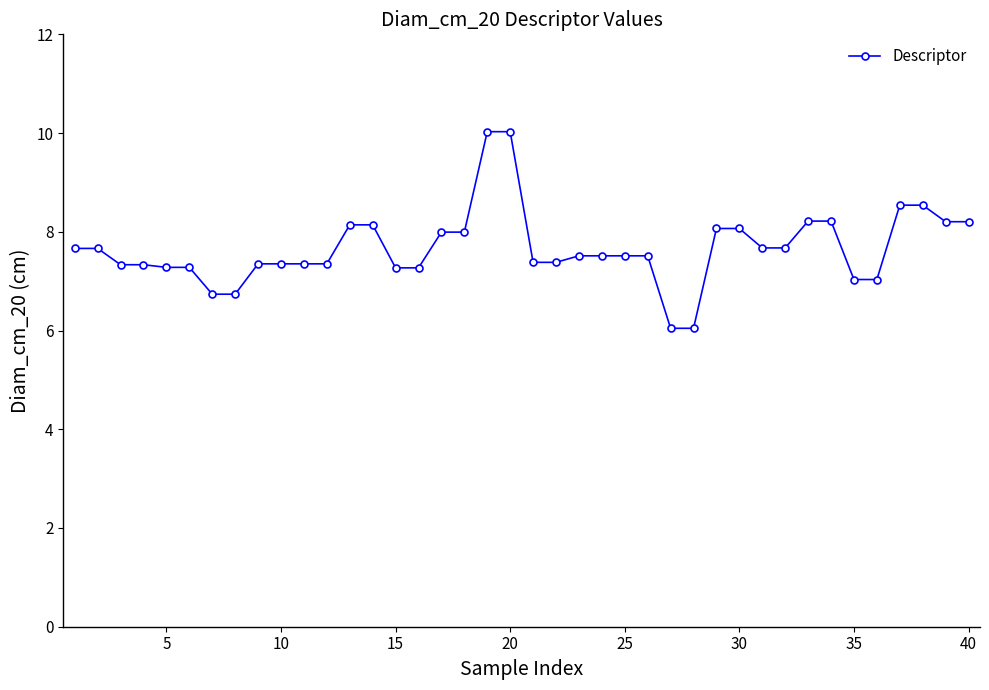

What is the average value?

7.7